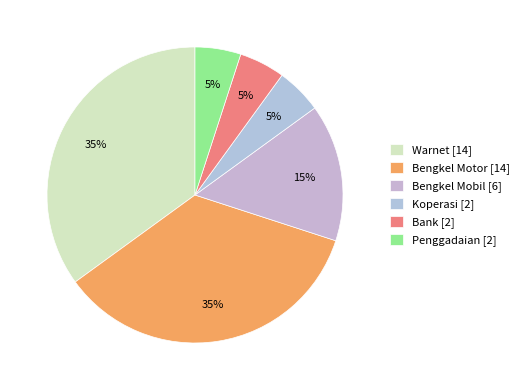

To the nearest percent, what is the combined percentage of Penggadaian and Koperasi?

10%